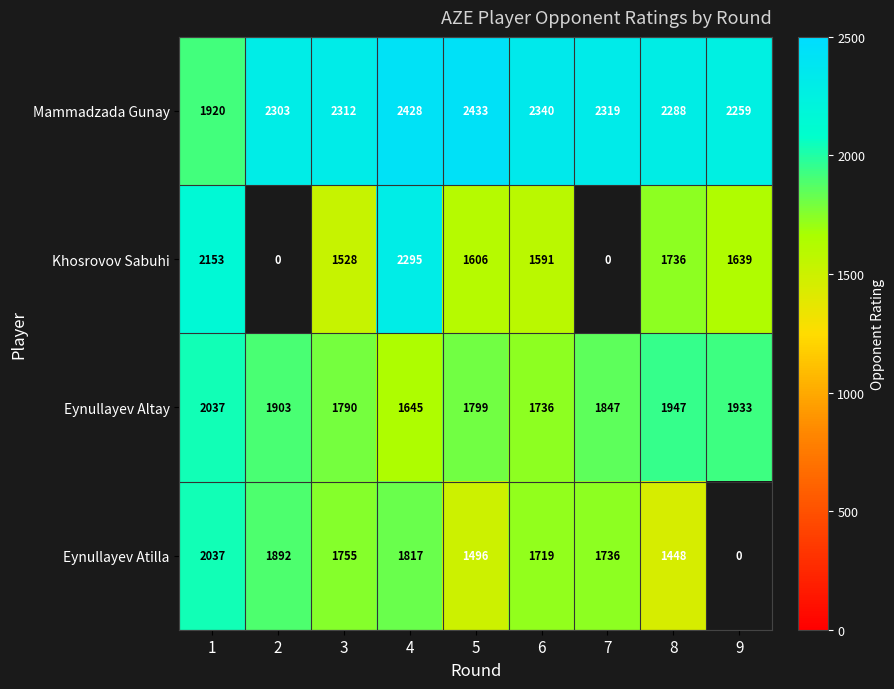

Is it true that Eynullayev Atilla equals 984 at 5?

False